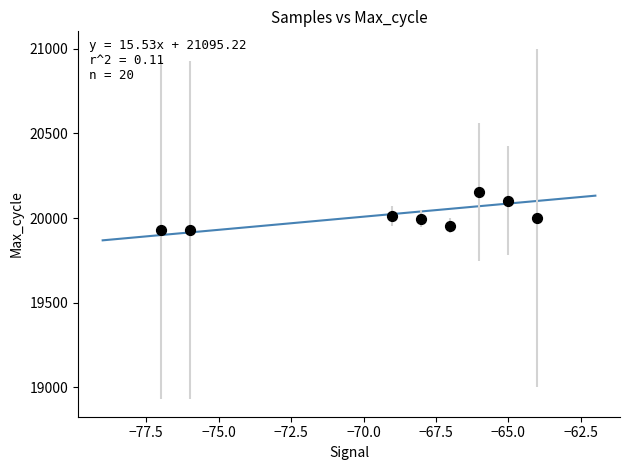

What is the average Y value?

20010.1